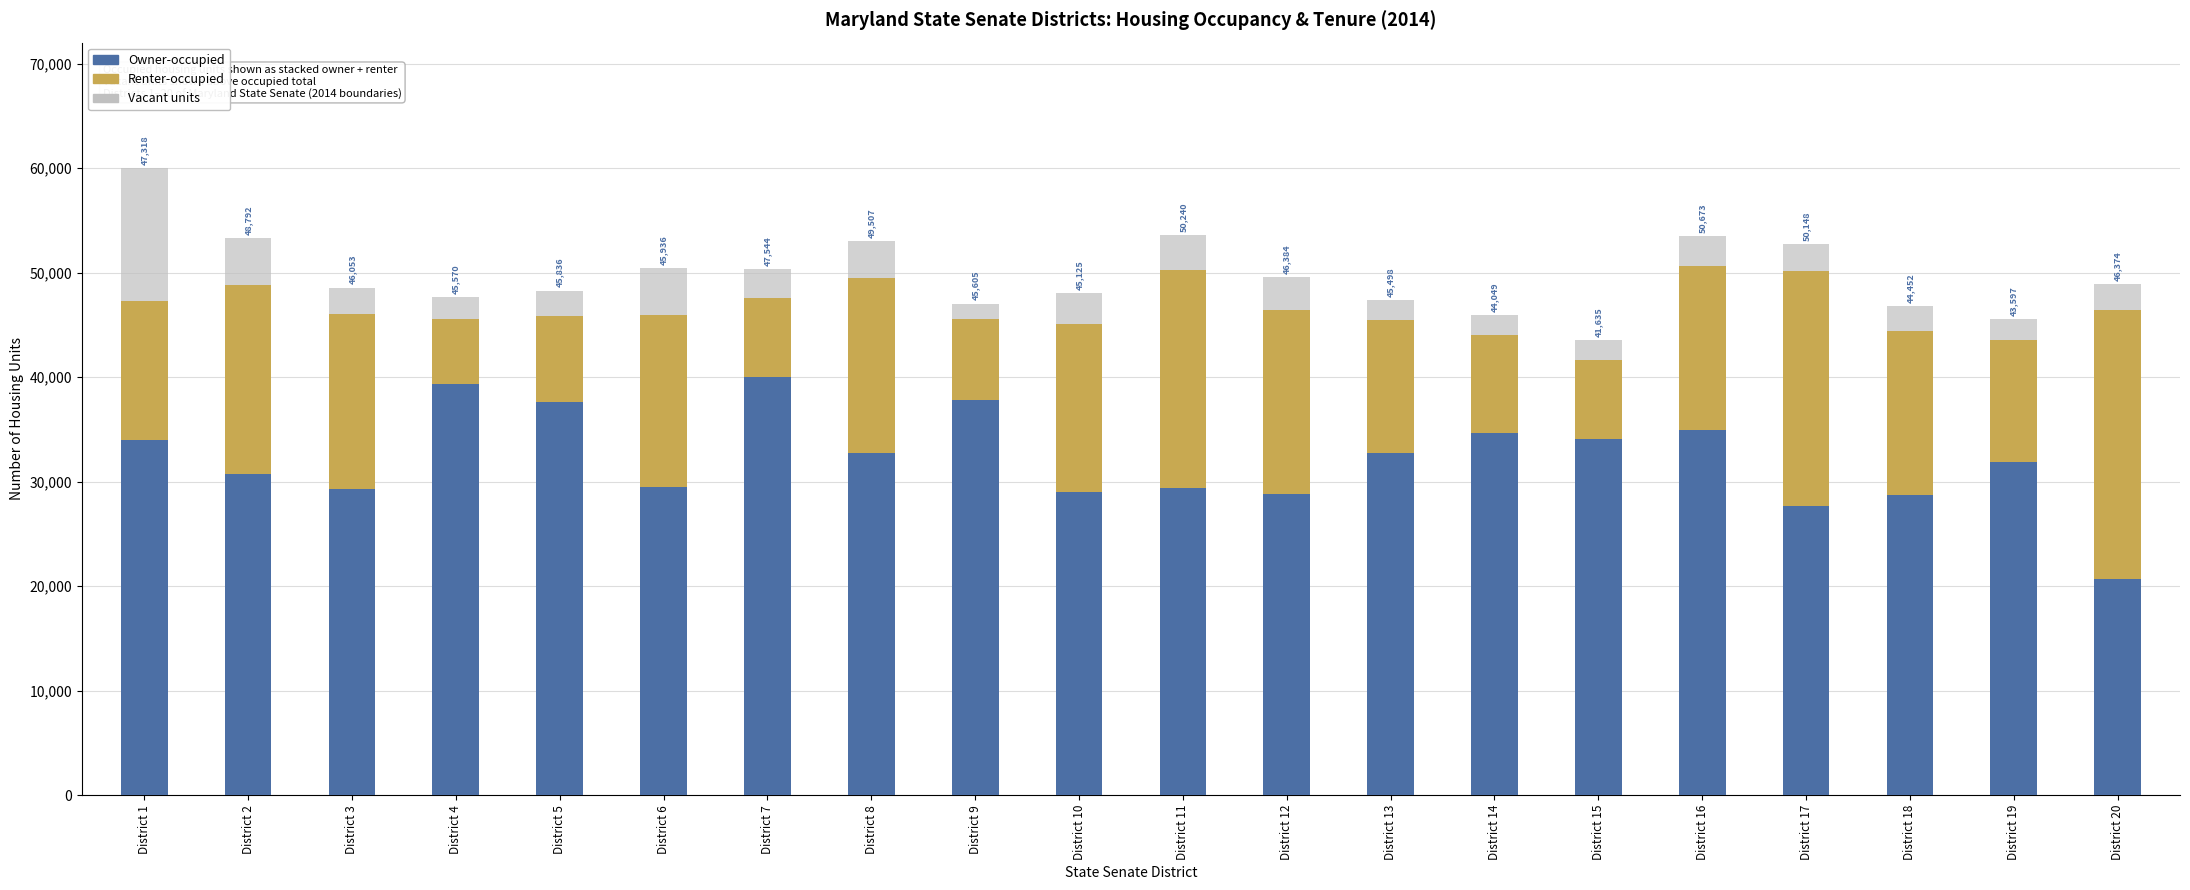

Which category has the lowest value in the Owner-occupied series?

District 20